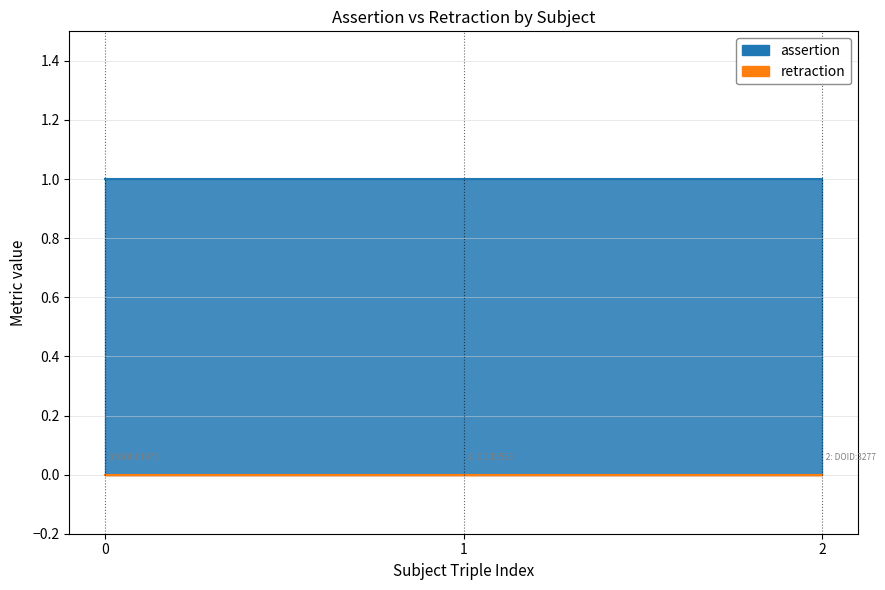

At which category is the sum across all series the highest?

DOID:1975 -> DOID:533